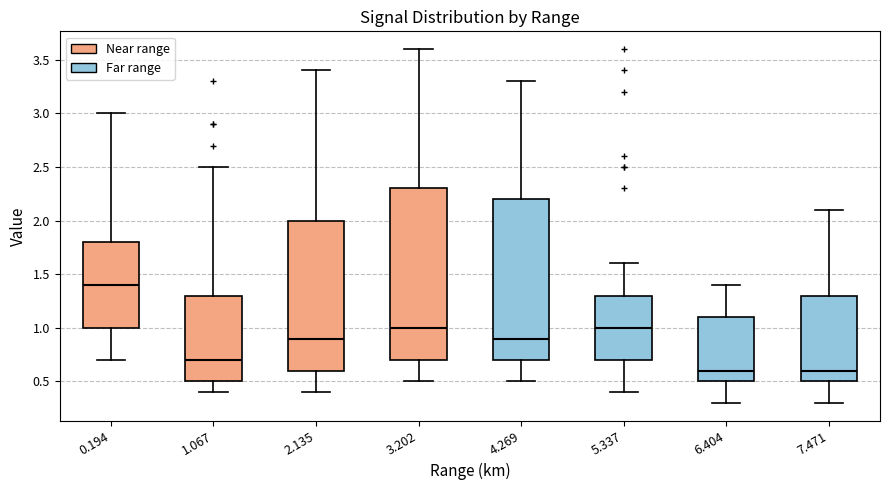

Comparing the boxes themselves (not the whiskers), which one is the tallest?

3.202